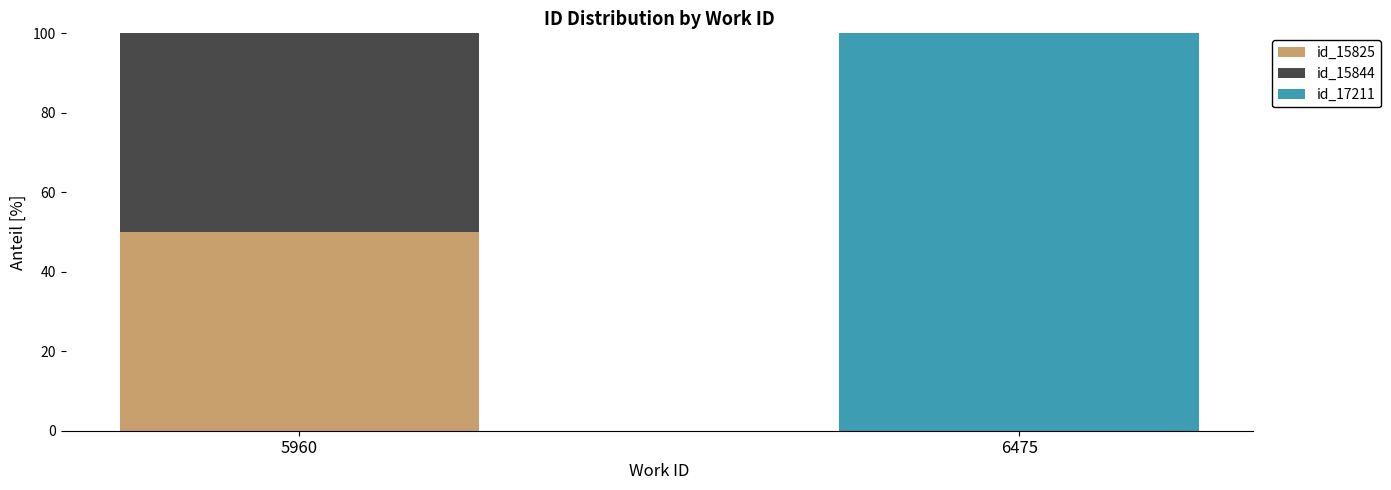

What is the maximum value for id_15825?

50.0